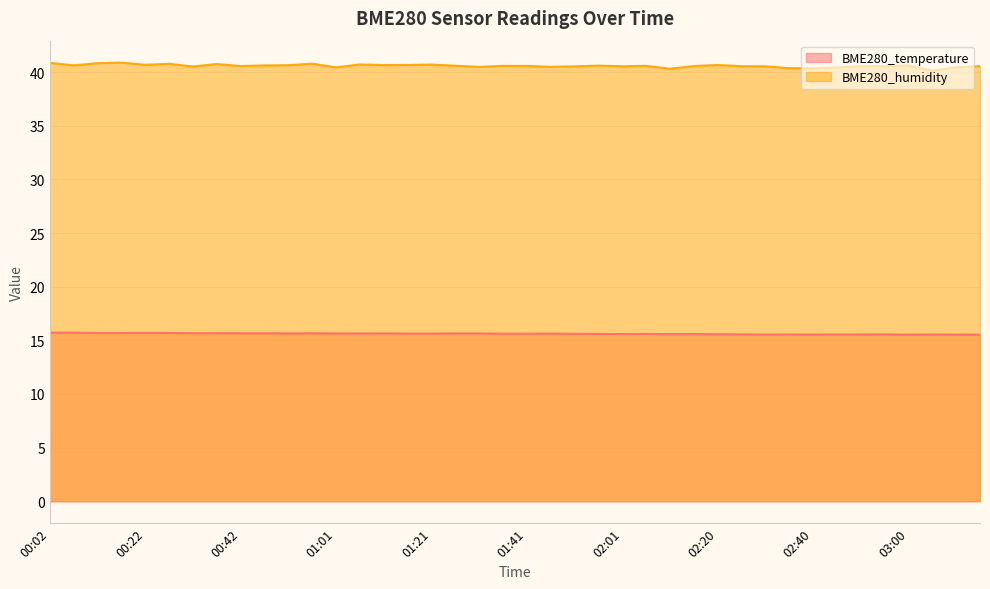

At which category is the sum across all series the highest?

00:02